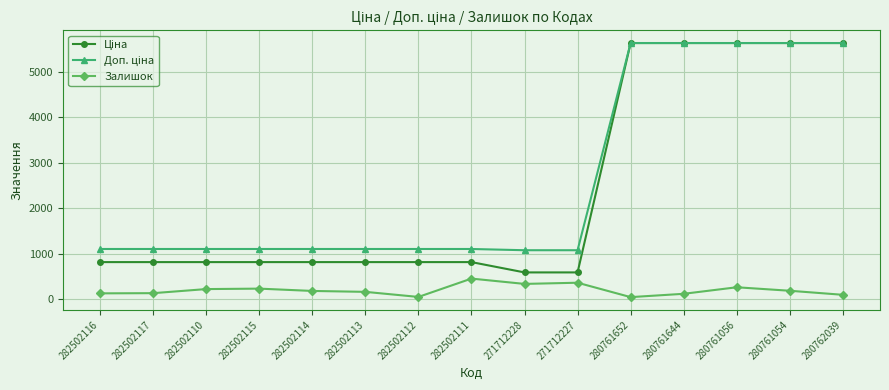

At how many categories does at least one series exceed 2961?

5